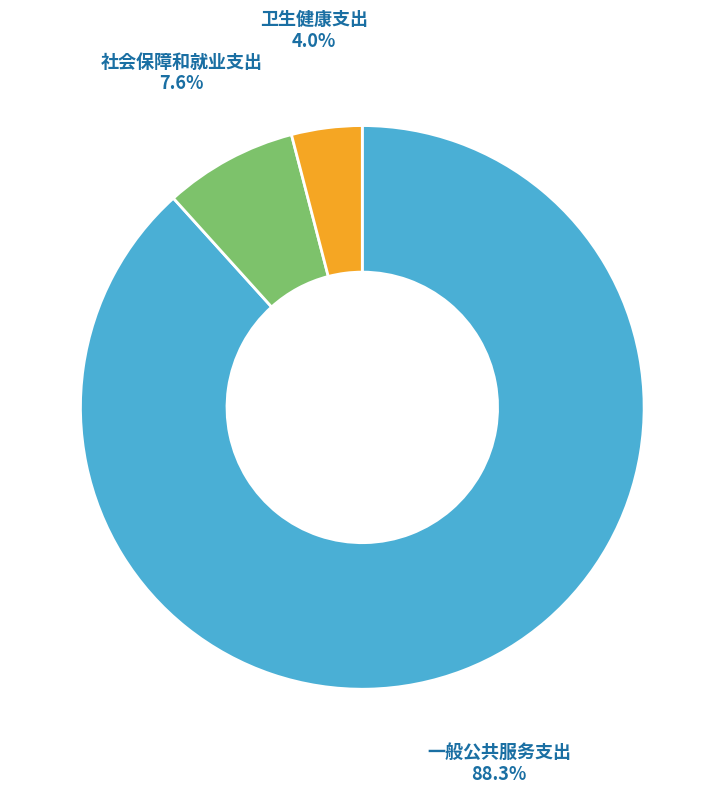

Is it true that 一般公共服务支出 is 83% of the pie?

False